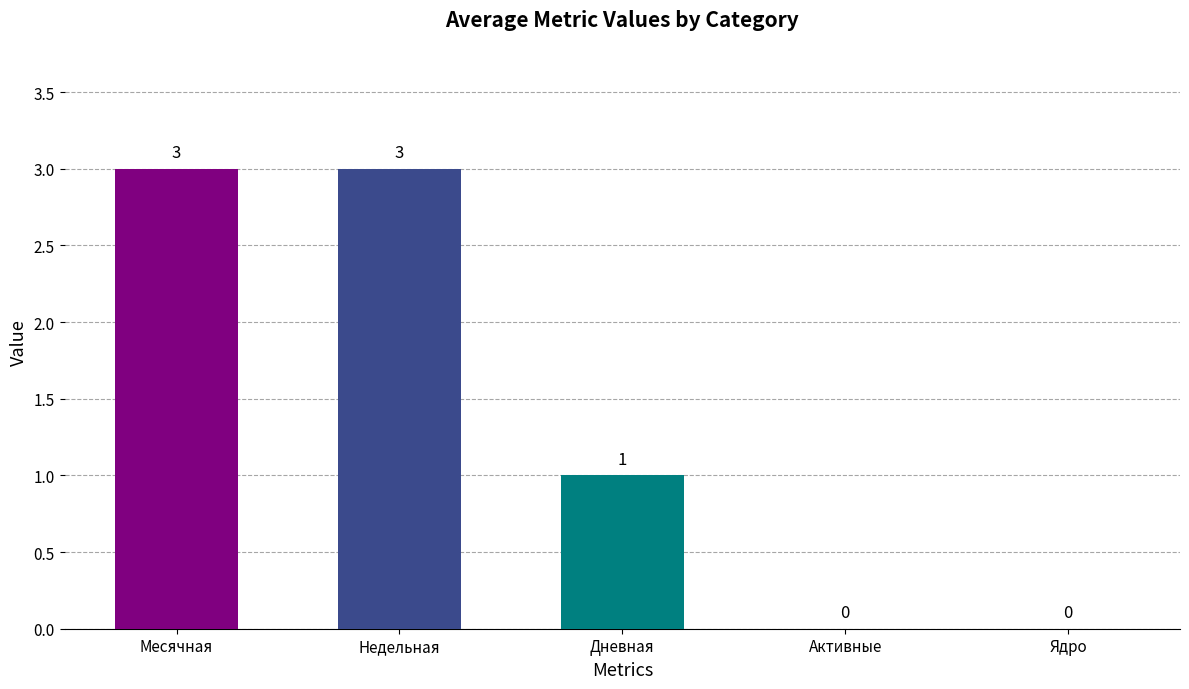

Which series has the largest total across all categories?

Месячная